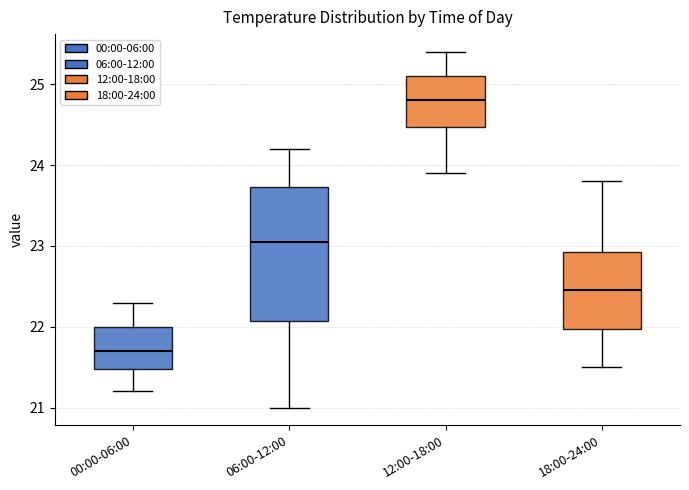

Which box is the tallest, from its lower edge to its upper edge?

06:00-12:00